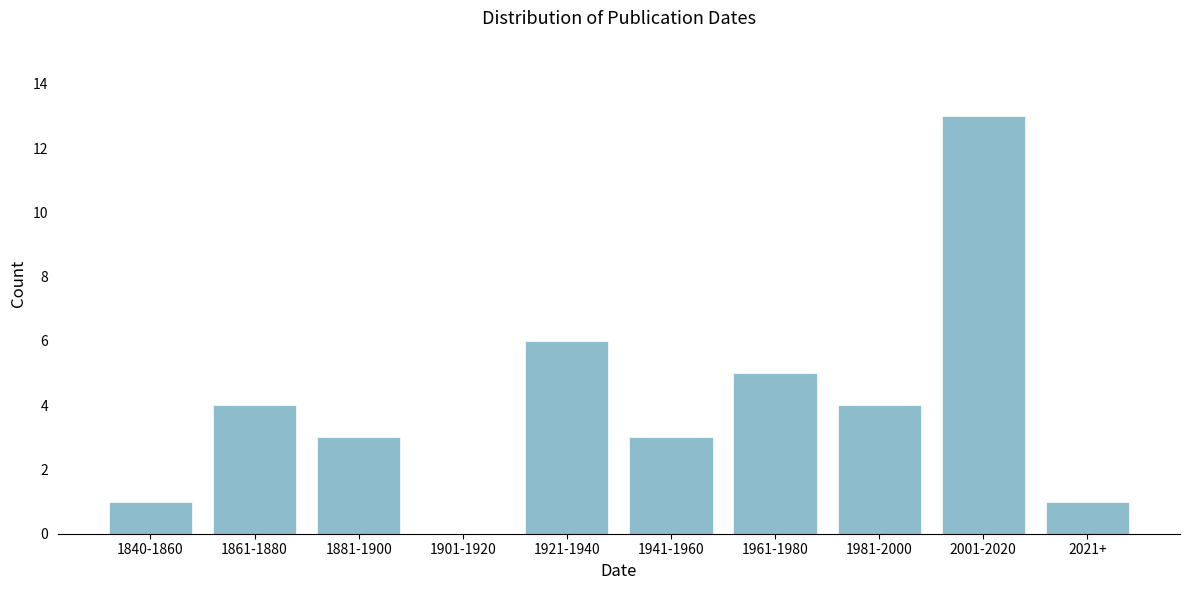

Reading left to right, what are all the values shown in this chart?

1840-1860=1	1861-1880=4	1881-1900=3	1901-1920=0	1921-1940=6	1941-1960=3	1961-1980=5	1981-2000=4	2001-2020=13	2021+=1